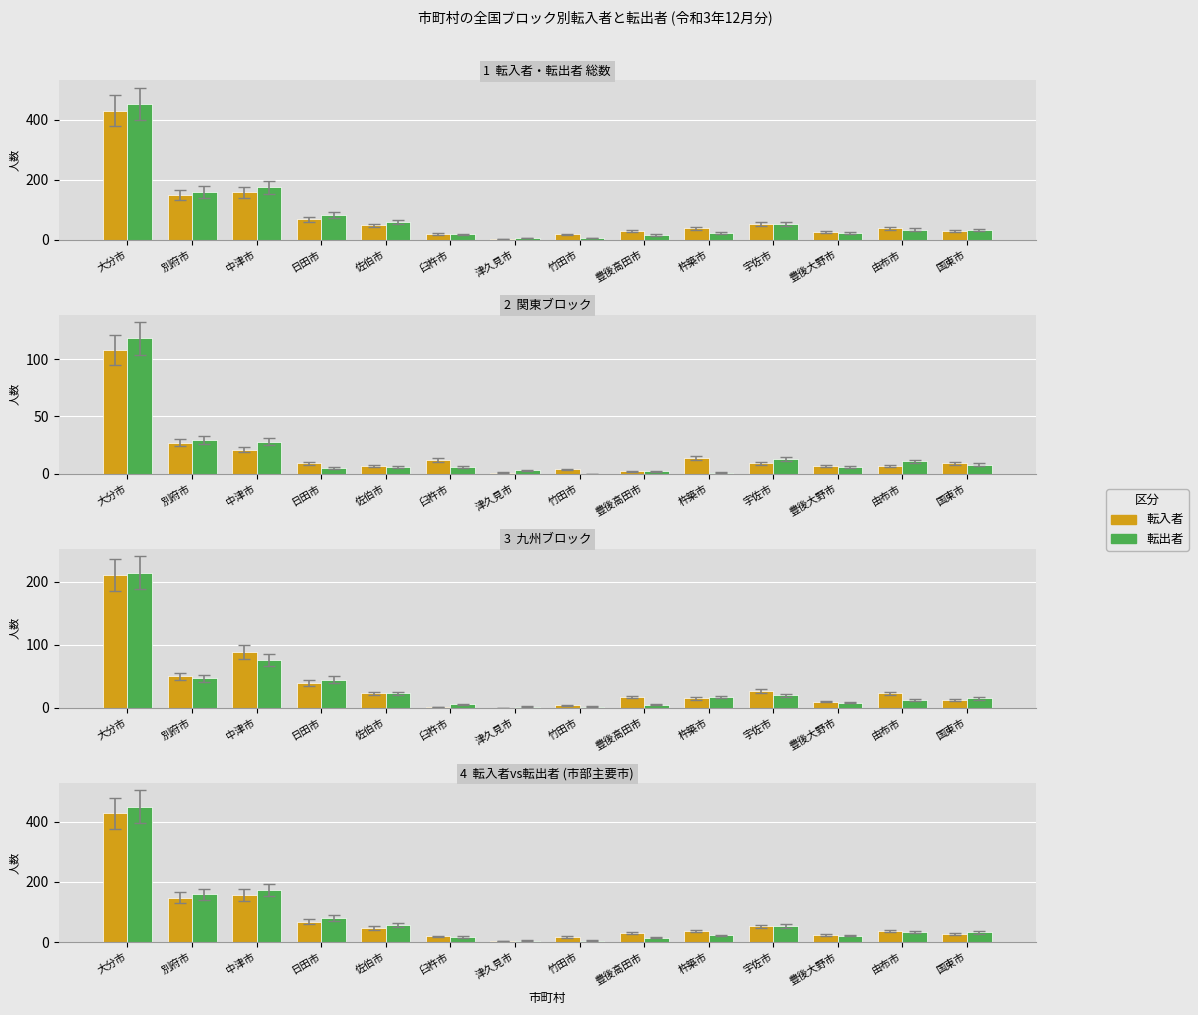

Which series has the largest total across all categories?

転出者